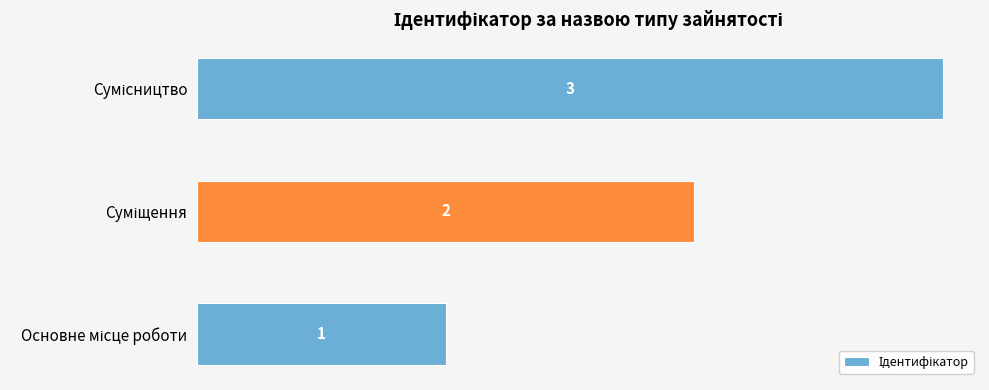

Count the values in the range 1 to 3.

3